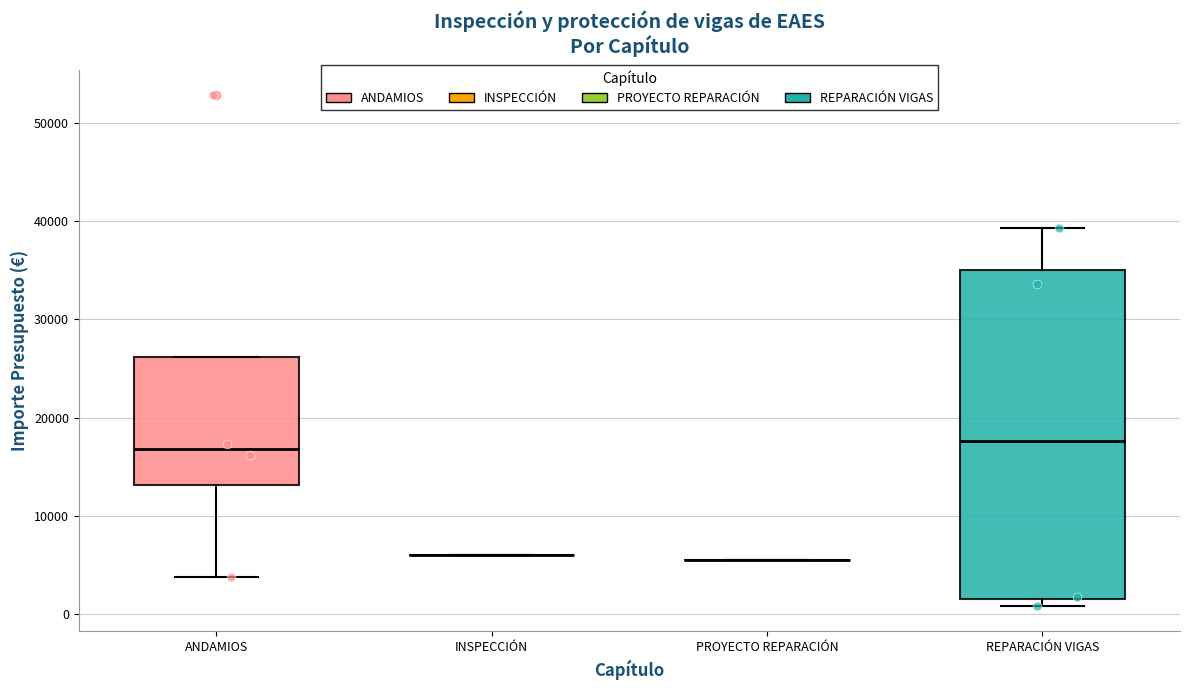

Reading left to right, read every box against the y-axis: the position of its median line, the range the box covers, and the ends of its whiskers. The values are not printed on the chart, so give them approximately, as read against the axis.

ANDAMIOS: median 17000, box 13000 to 26000, whiskers 4000 to 26000
INSPECCIÓN: box collapsed to a line at 6000, whiskers 6000 to 6000
PROYECTO REPARACIÓN: box collapsed to a line at 6000, whiskers 6000 to 6000
REPARACIÓN VIGAS: median 18000, box 2000 to 35000, whiskers 1000 to 39000